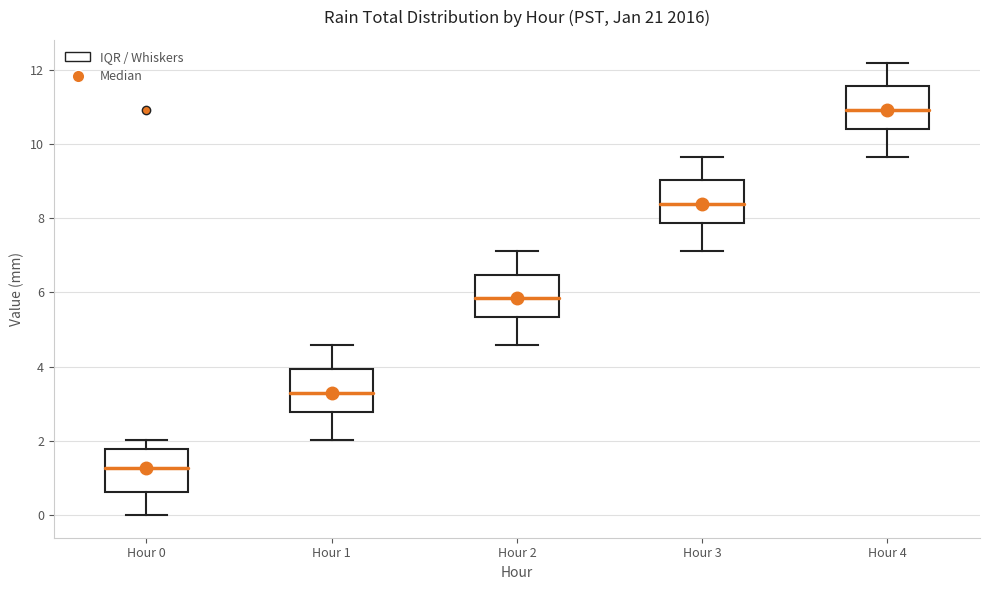

Reading left to right, transcribe this box plot: for each box, give where its median line is, the range the box spans, and where its two whiskers end, as read against the y-axis. The values are not printed on the chart, so give them approximately, as read against the axis.

Hour 0: median 1.2, box 0.6 to 1.8, whiskers 0.0 to 2.0
Hour 1: median 3.4, box 2.8 to 4.0, whiskers 2.0 to 4.6
Hour 2: median 5.8, box 5.4 to 6.4, whiskers 4.6 to 7.2
Hour 3: median 8.4, box 7.8 to 9.0, whiskers 7.2 to 9.6
Hour 4: median 11.0, box 10.4 to 11.6, whiskers 9.6 to 12.2